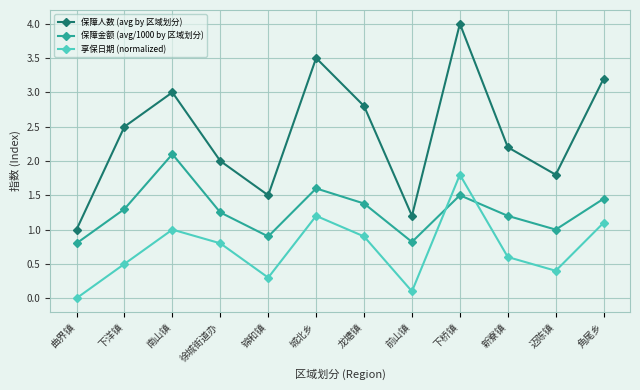

True or false: 保障人数 (avg by 区域划分) has more than 1 interior local peaks.

True